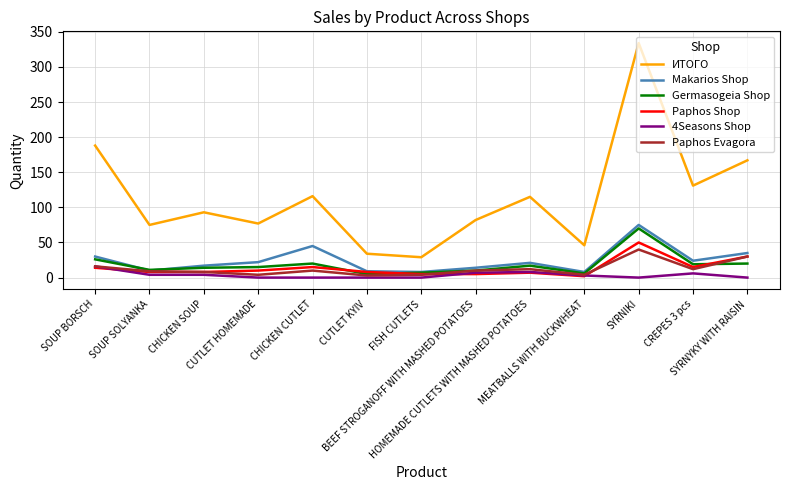

True or false: ИТОГО and 4Seasons Shop cross at least once.

False